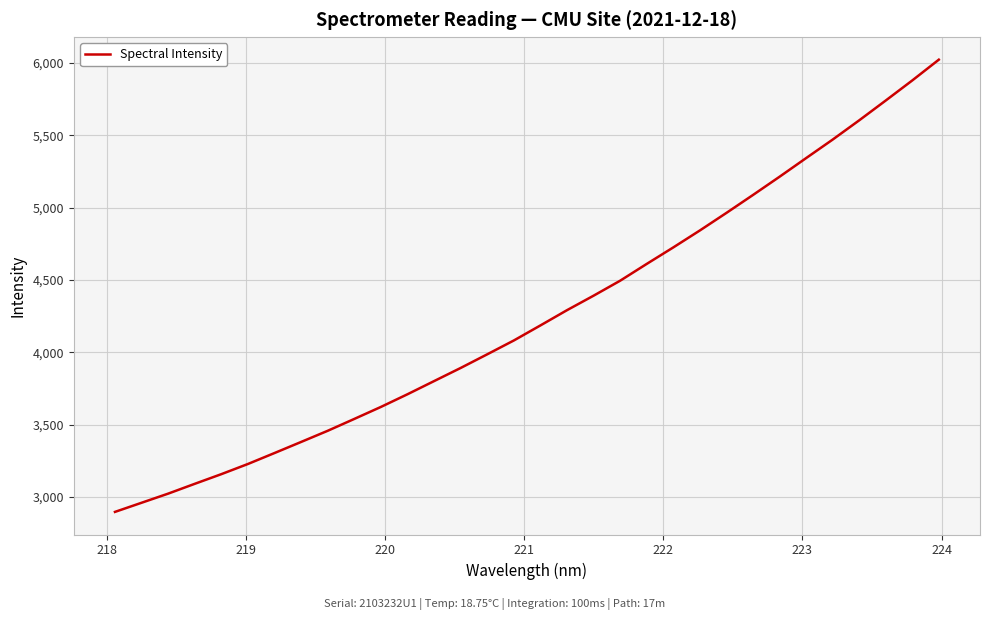

What is the greatest value displayed?

6023.7